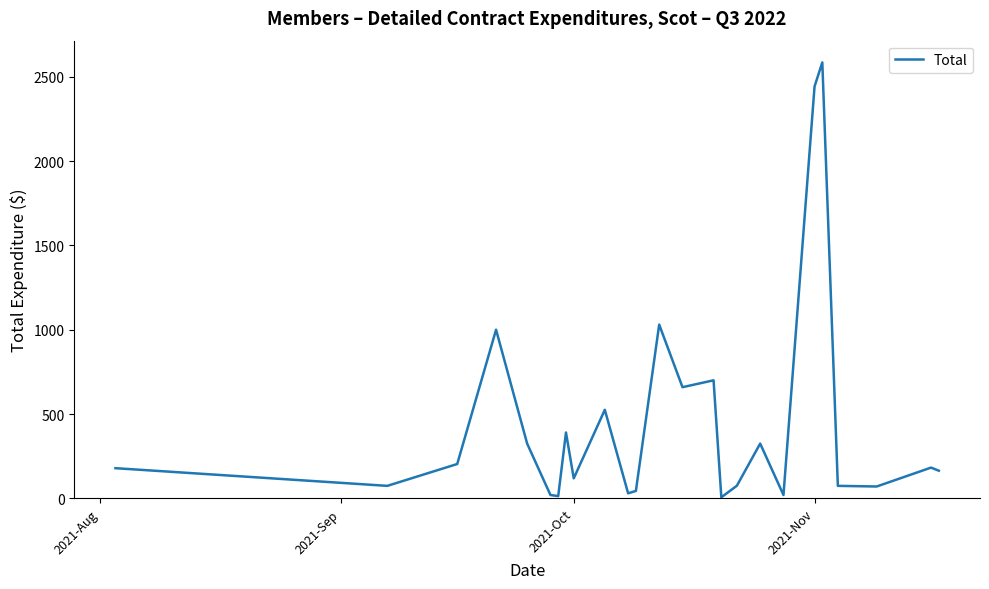

What is the greatest value displayed?

2585.0